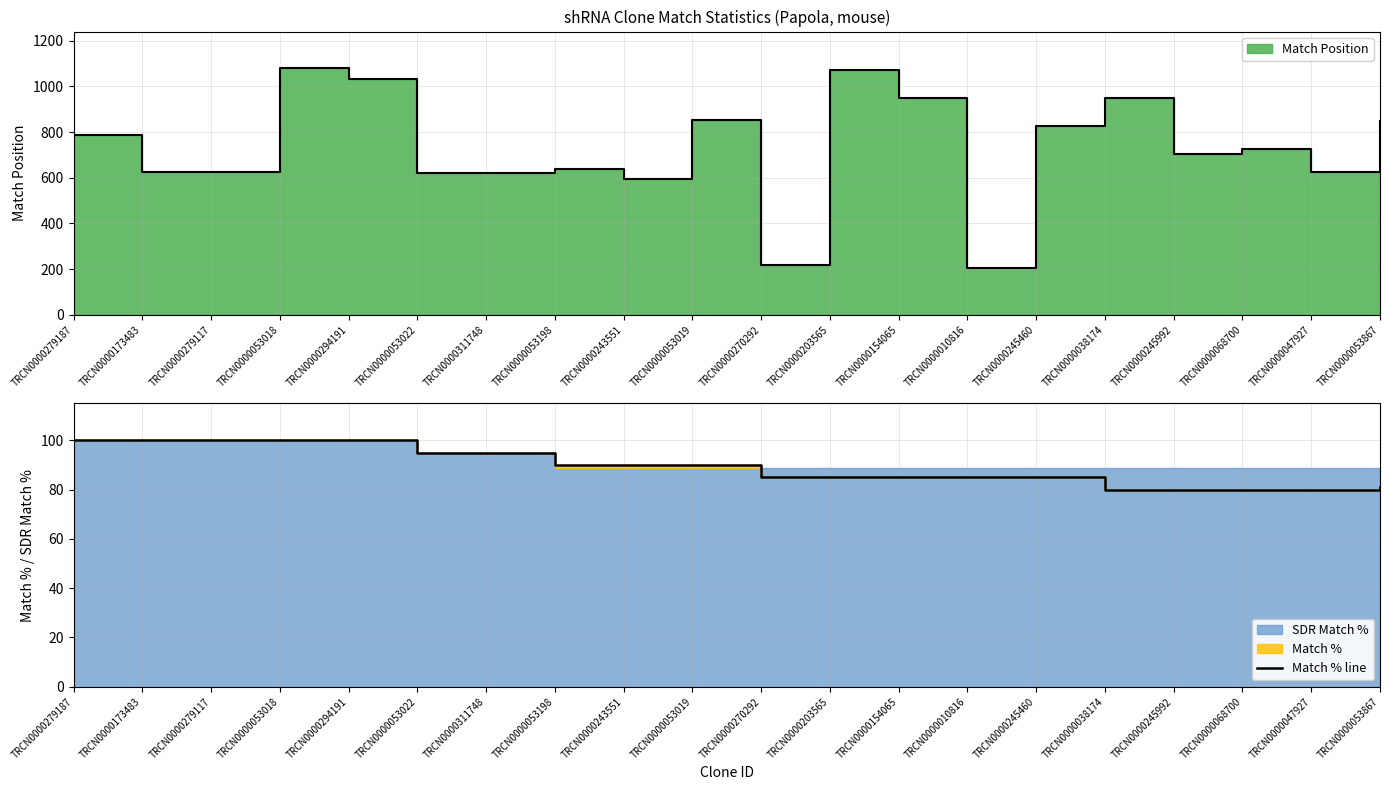

What is the difference between the second highest and minimum values?

20